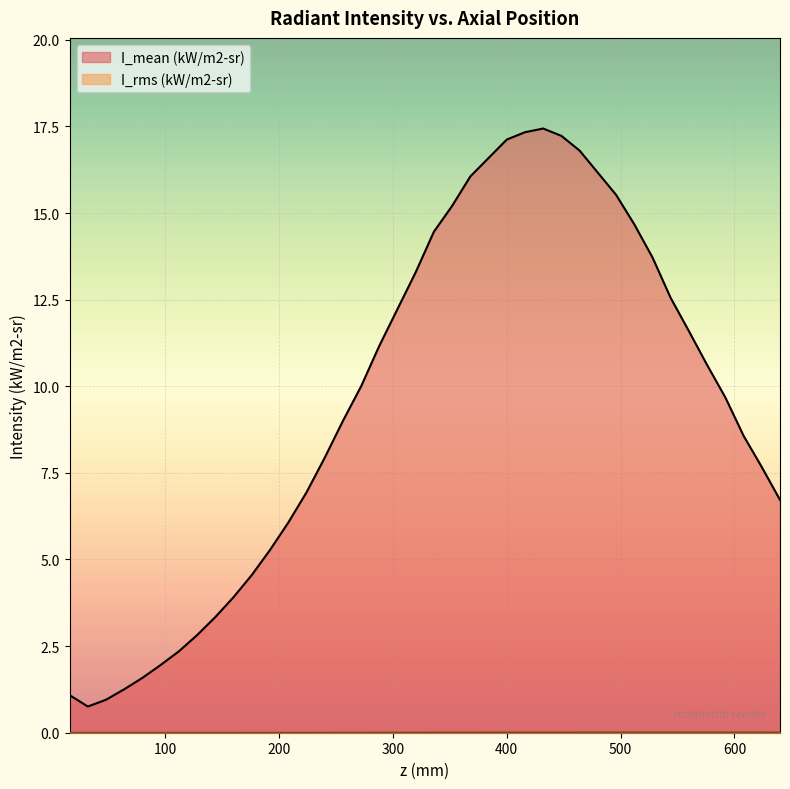

Is it true that I_rms (kW/m2-sr) equals 0.0 at 64?

True